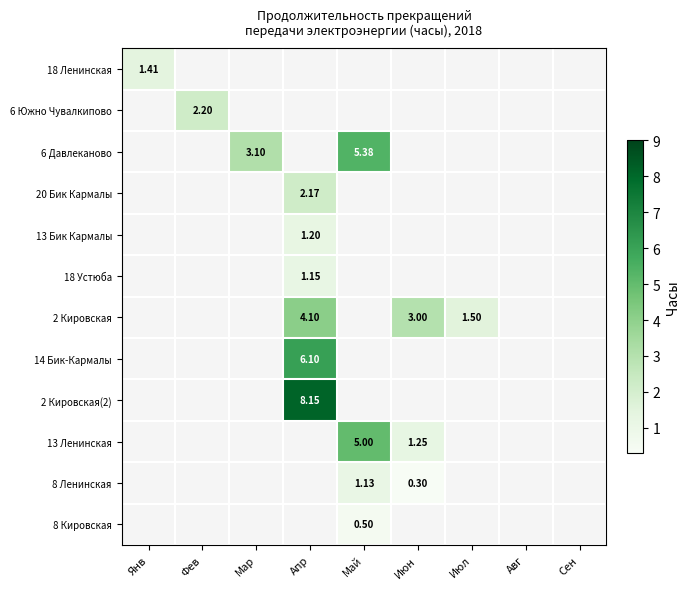

Rank the series at Апр from lowest to highest value.

18 Ленинская, 6 Южно Чувалкипово, 6 Давлеканово, 13 Ленинская, 8 Ленинская, 8 Кировская, 18 Устюба, 13 Бик Кармалы, 20 Бик Кармалы, 2 Кировская, 14 Бик-Кармалы, 2 Кировская(2)